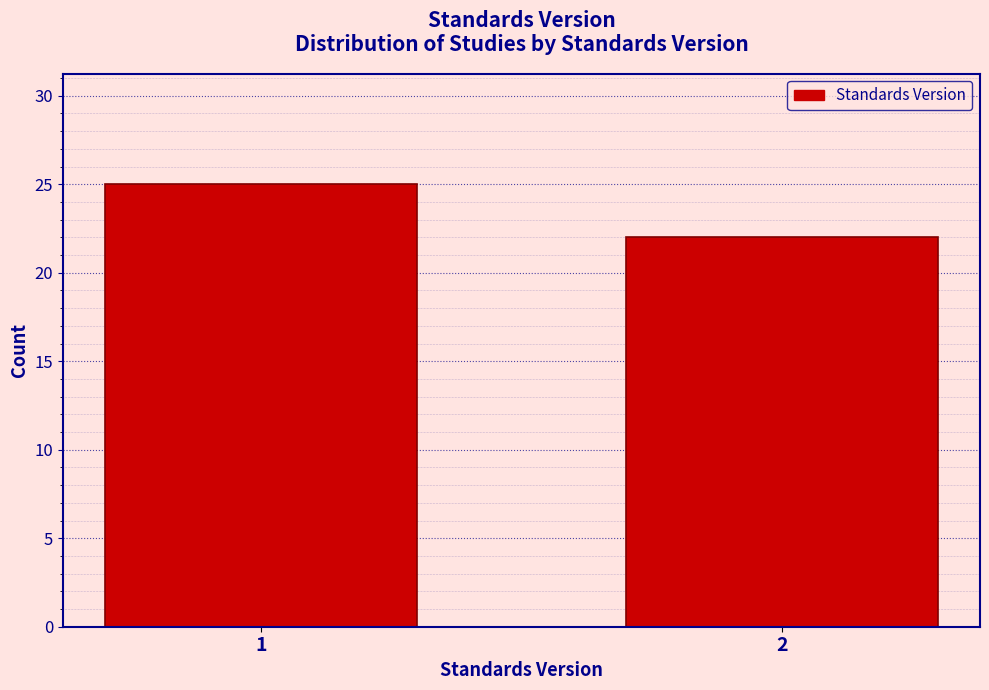

Reading left to right, what are all the values shown in this chart?

25	22